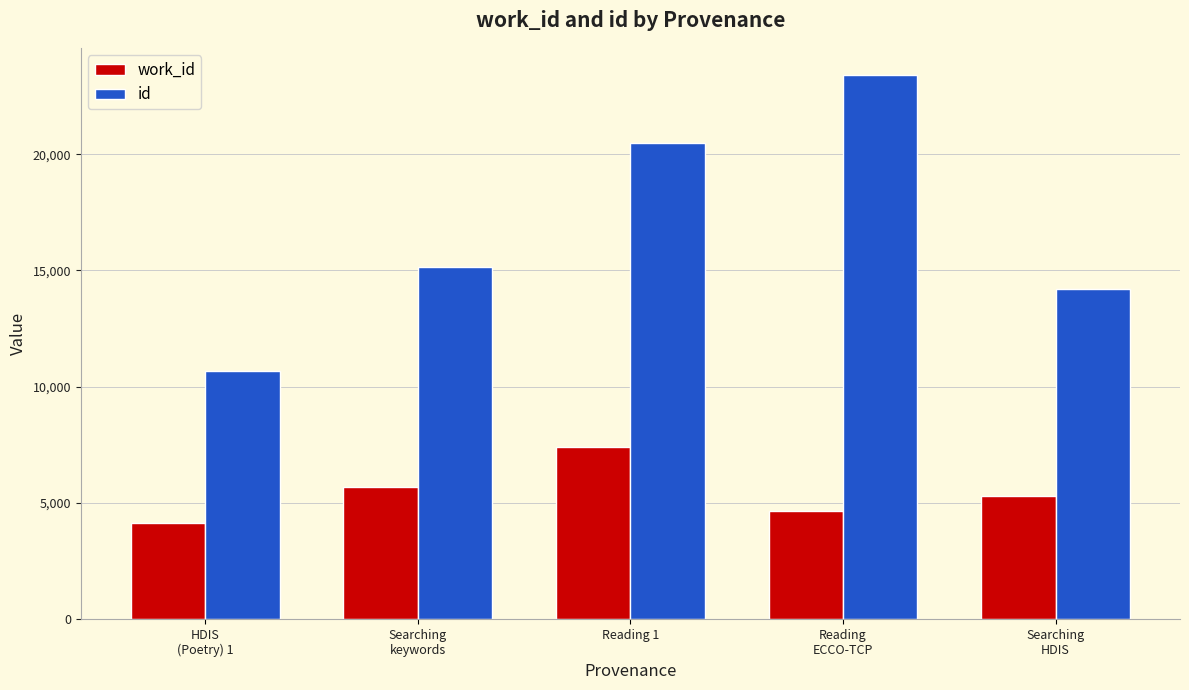

How many data points in work_id are less than 5292?

2